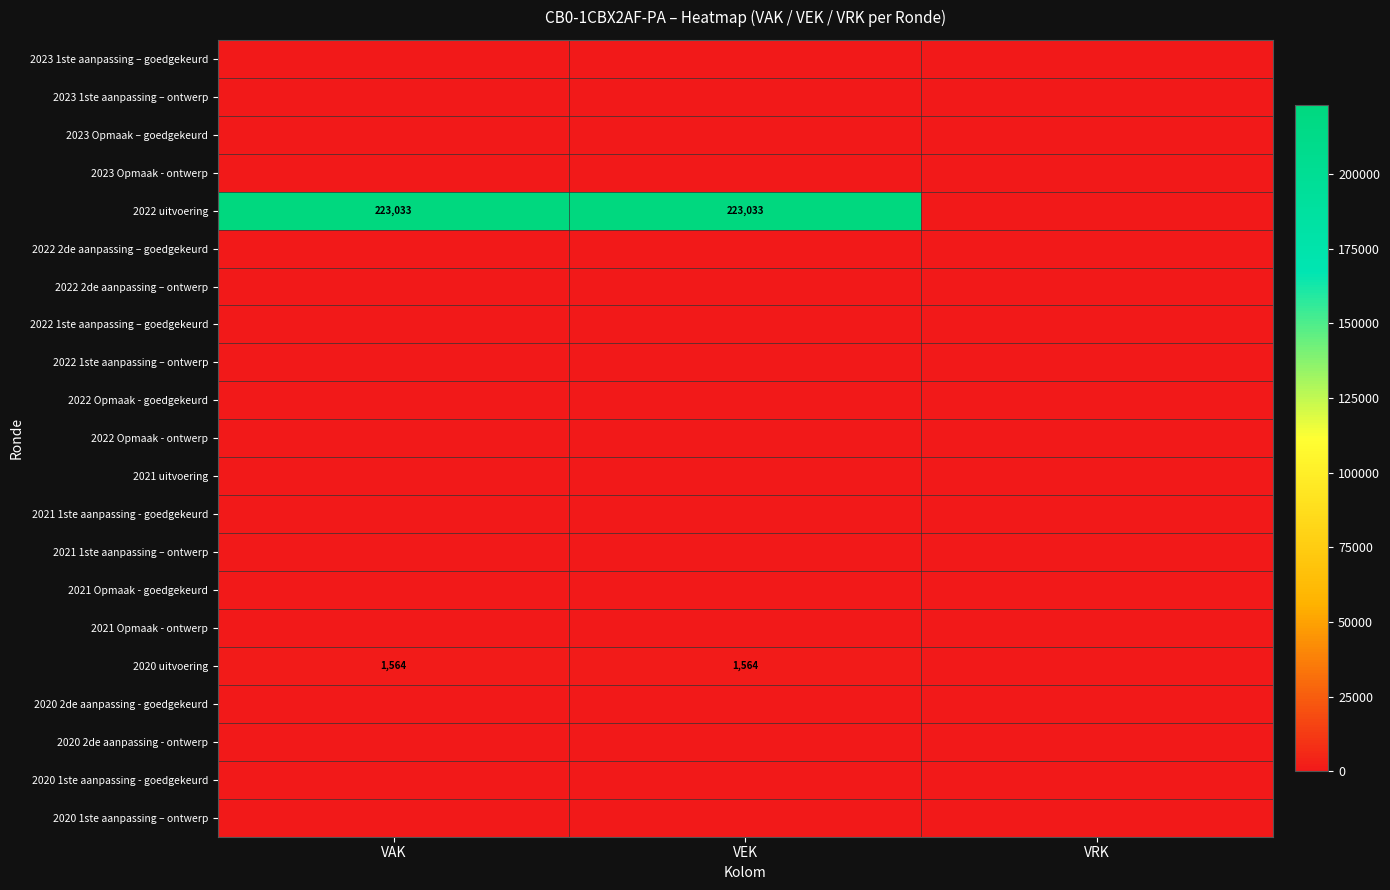

What is the sum of the 2020 uitvoering values at VAK and VEK?

3128